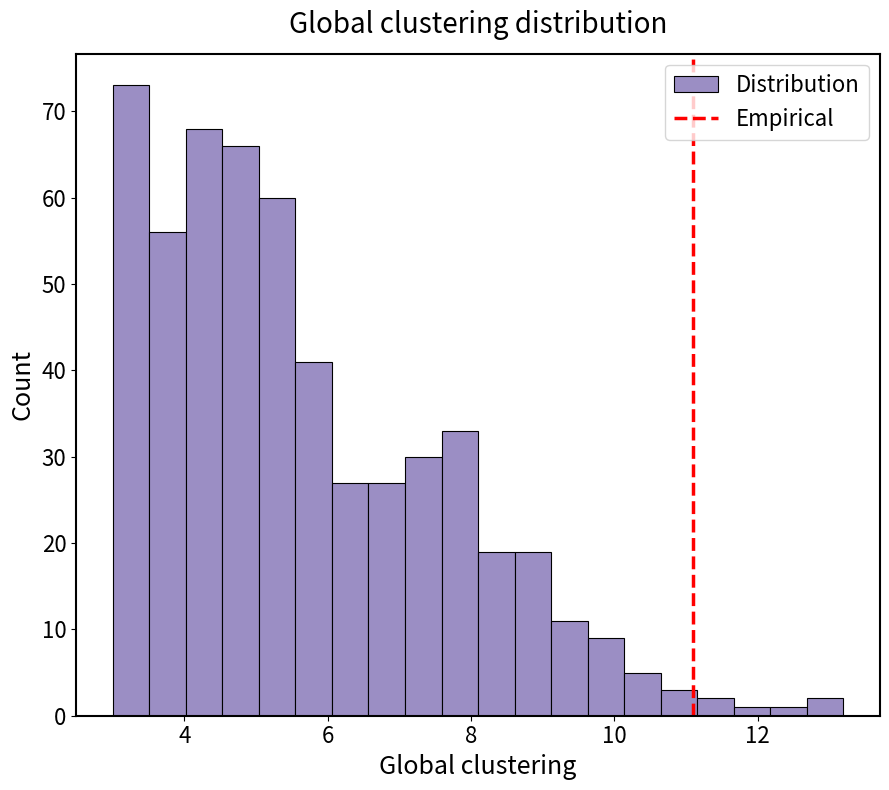

Read against the x-axis, roughly where is the centre of the tallest bar?

3.2